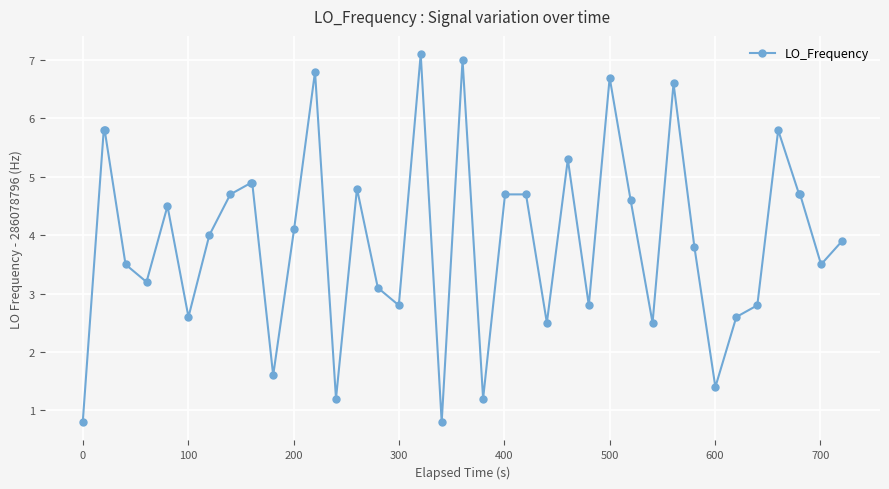

What is the greatest value displayed?

7.1